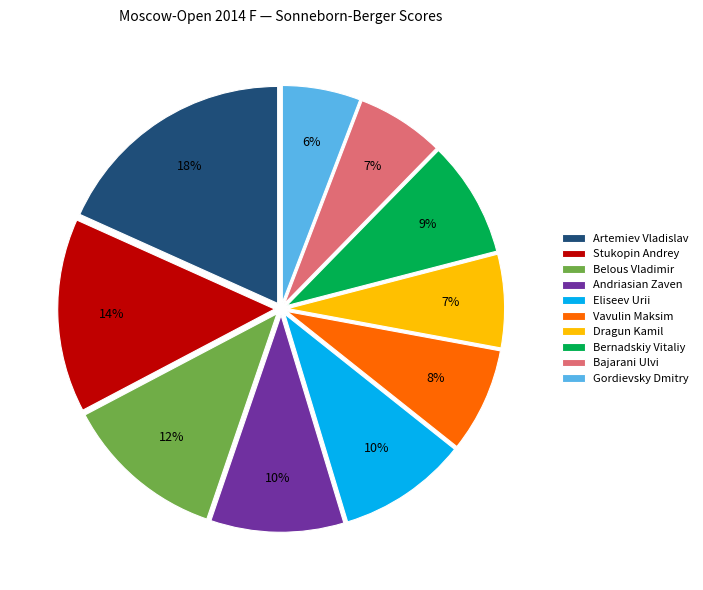

What percentage is the Stukopin Andrey slice, to the nearest percent?

14%